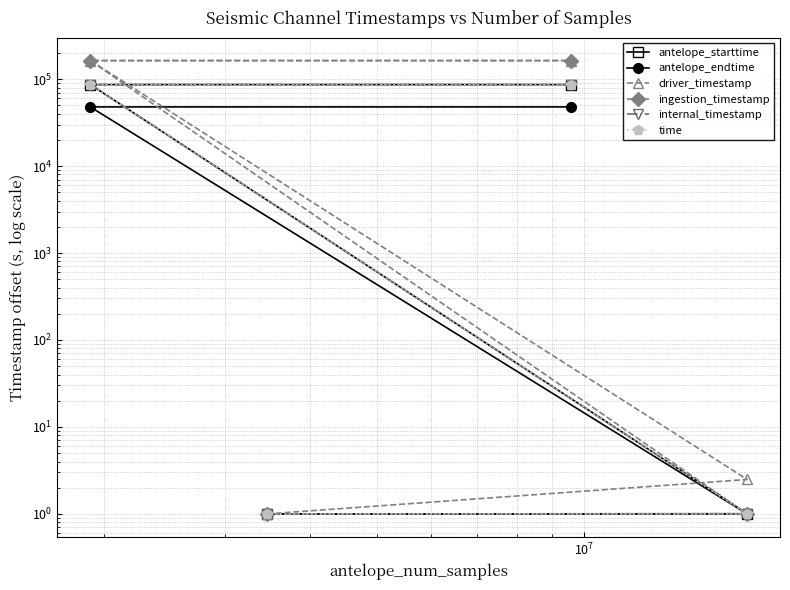

Where does the ingestion_timestamp series first go above 163196?

$\mathdefault{10^{7}}$